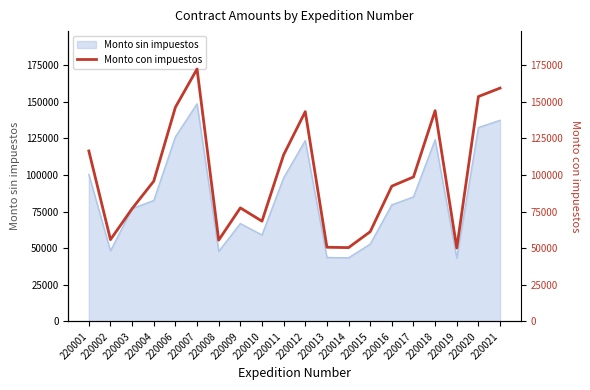

How many points are higher than both their immediate neighbors (excluding endpoints)?

4